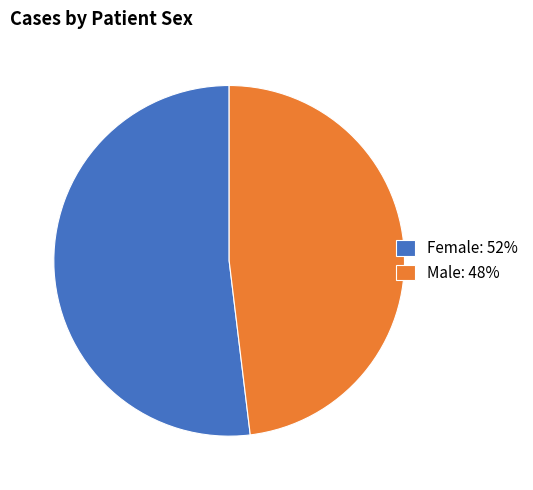

Which category has the biggest portion of the pie?

Female